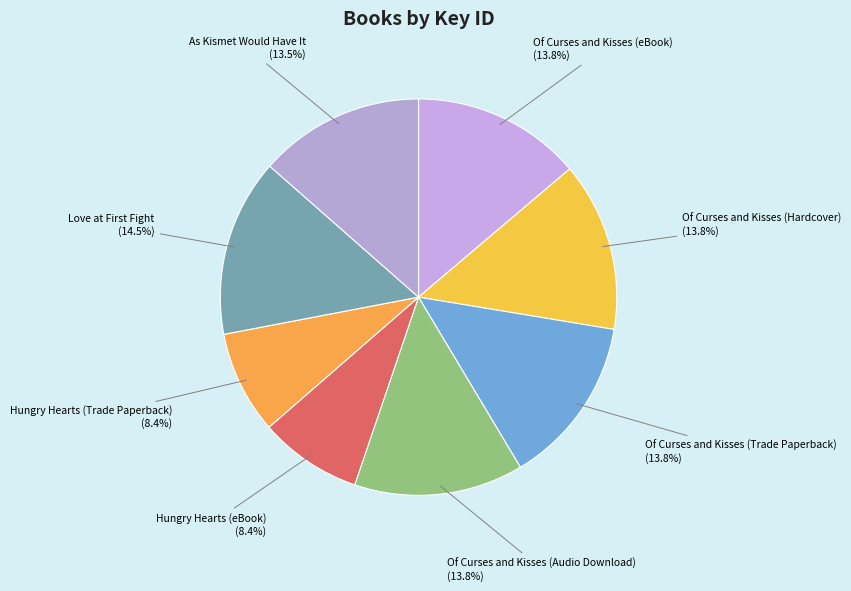

Rank the categories by value from lowest to highest.

Hungry Hearts (eBook), Hungry Hearts (Trade Paperback), As Kismet Would Have It, Of Curses and Kisses (eBook), Of Curses and Kisses (Hardcover), Of Curses and Kisses (Trade Paperback), Of Curses and Kisses (Audio Download), Love at First Fight